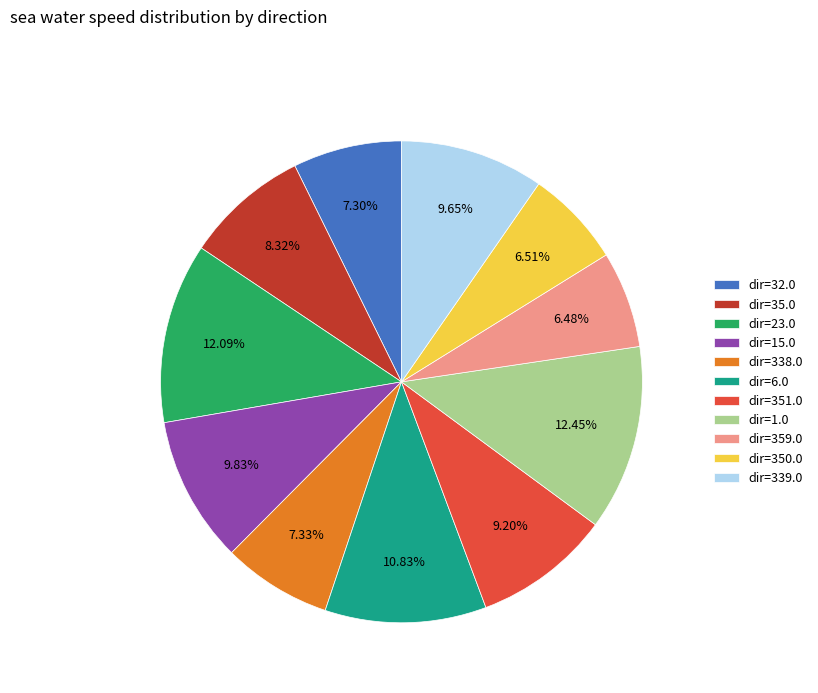

Combined, do dir=359.0 and dir=1.0 account for over 50%?

No